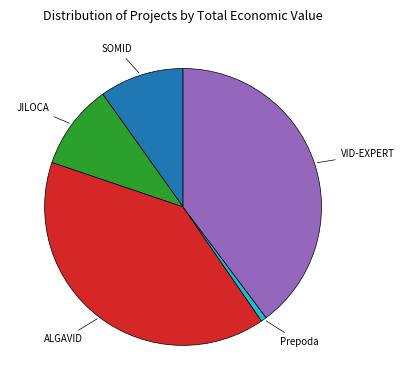

Does any single category account for the majority?

No